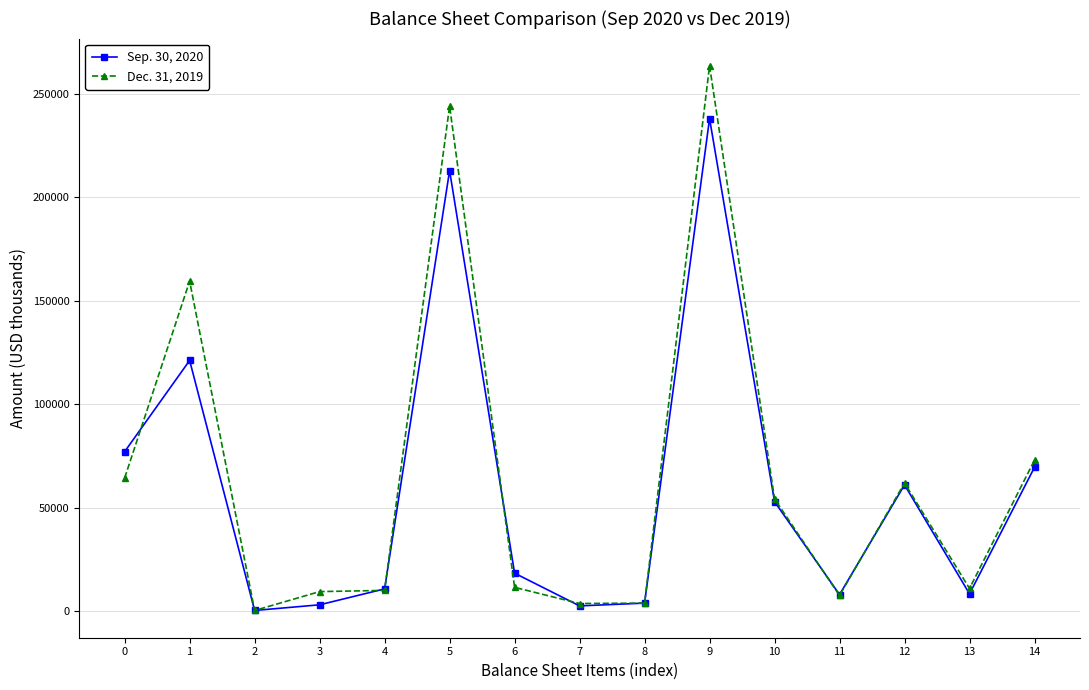

Which series has the largest range (max minus min)?

Dec. 31, 2019